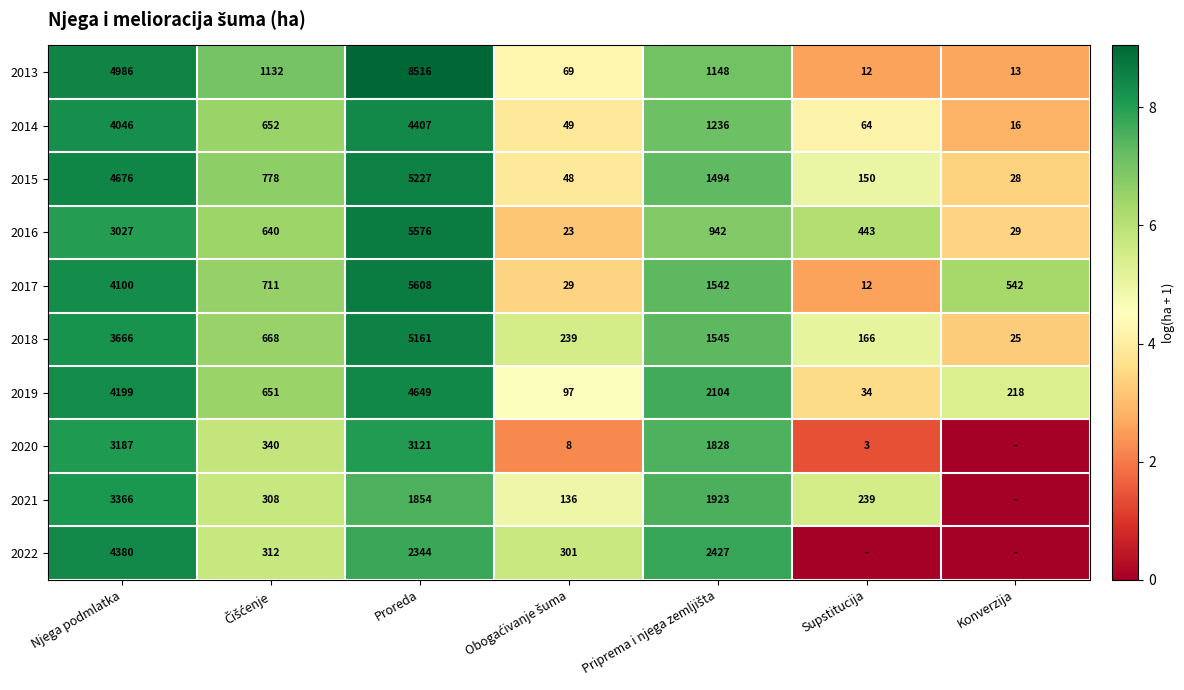

Rank the series at Proreda from highest to lowest value.

2013, 2017, 2016, 2015, 2018, 2019, 2014, 2020, 2022, 2021